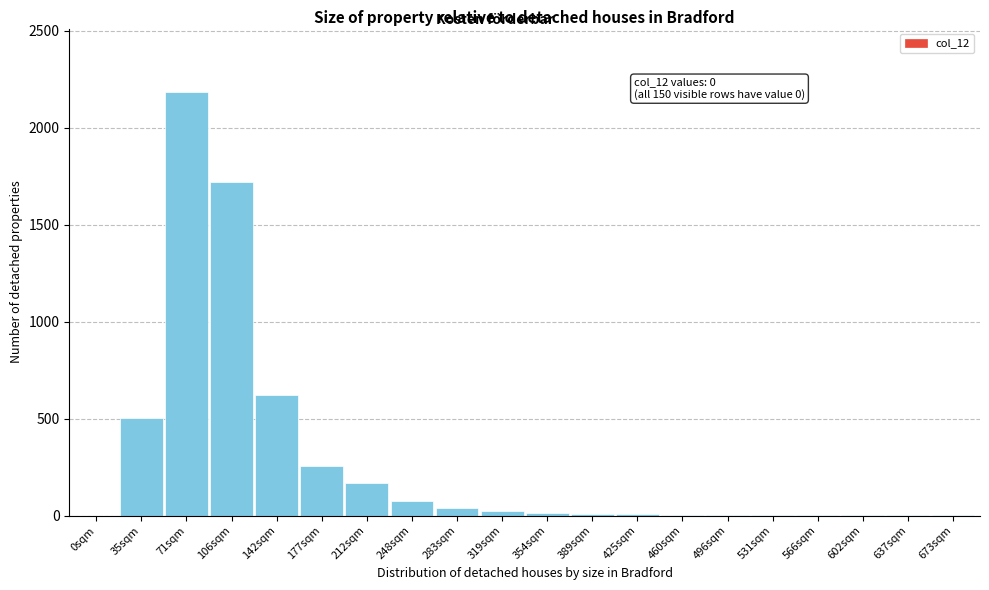

Where is the data nearest to the value 1091?

142sqm